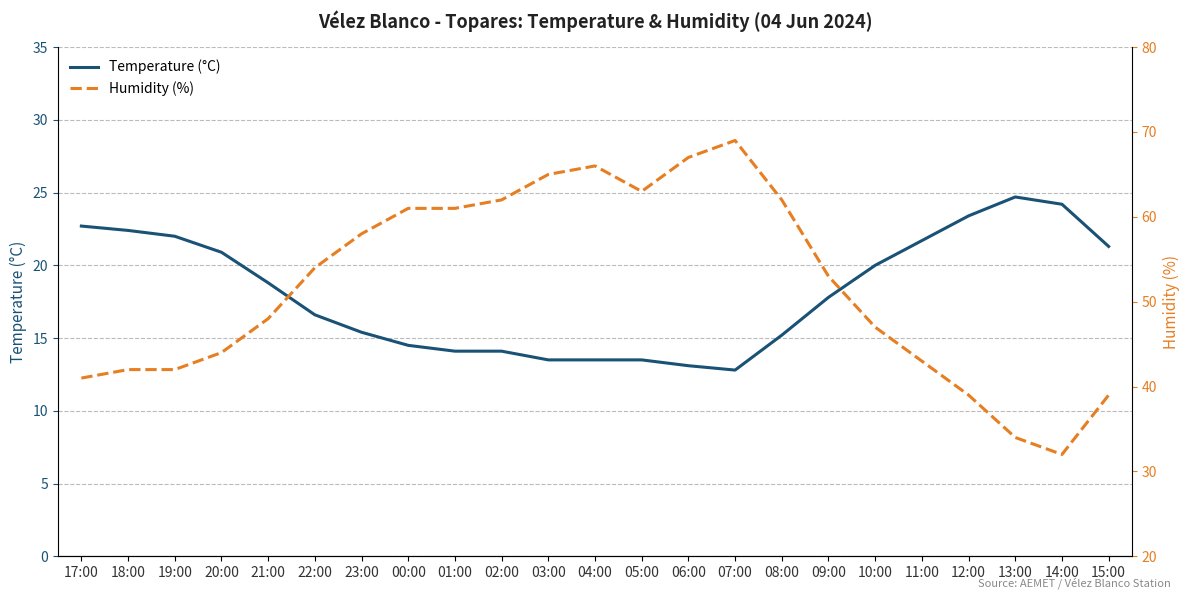

Does the chart display data point markers on the line(s)?

No